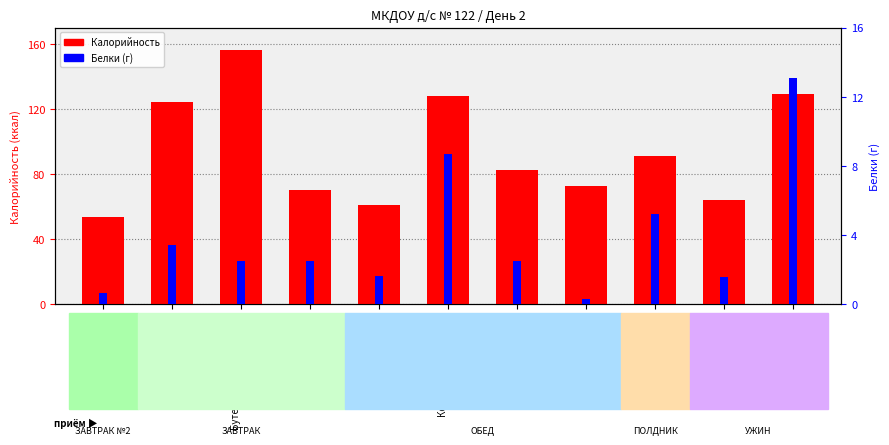

Which has a higher value, Сок фруктовый or Капуста тушеная?

Капуста тушеная